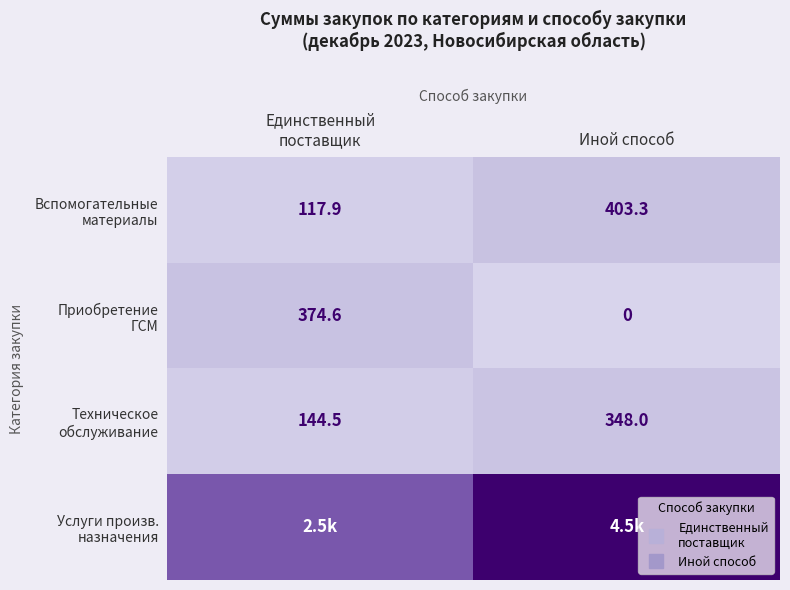

List the labels in order of Приобретение ГСМ value, largest first.

Единственный поставщик, Иной способ